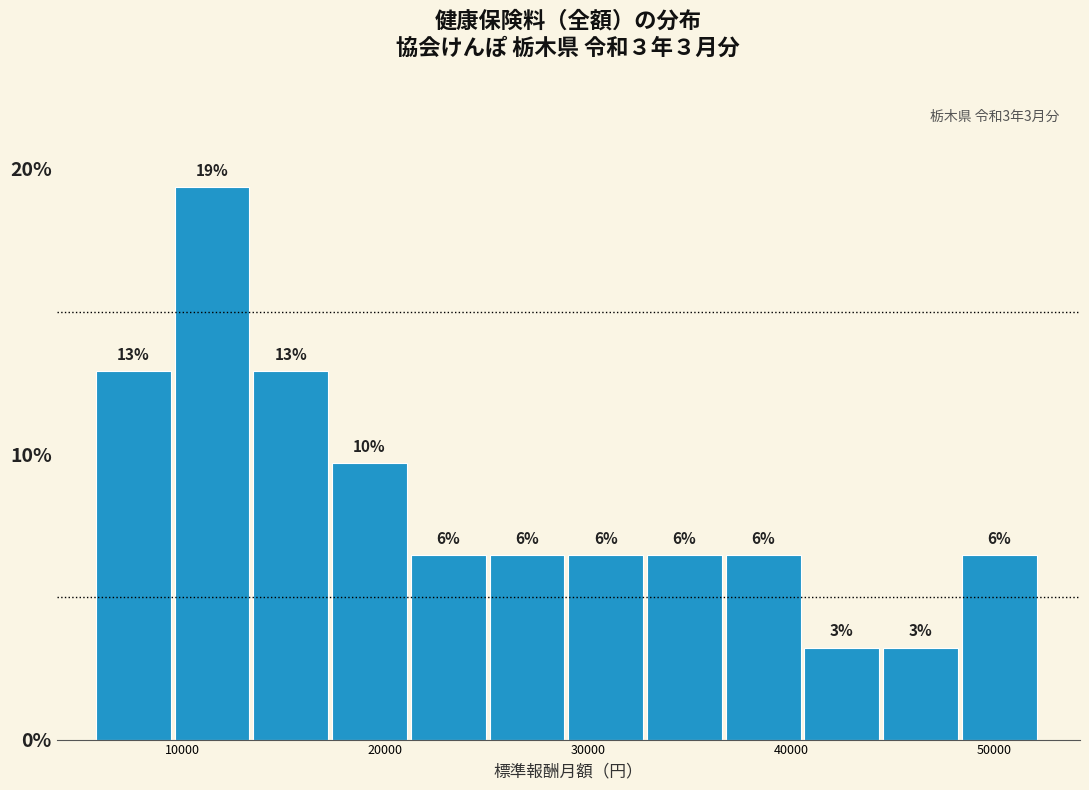

Read against the x-axis, roughly where is the centre of the tallest bar?

11000